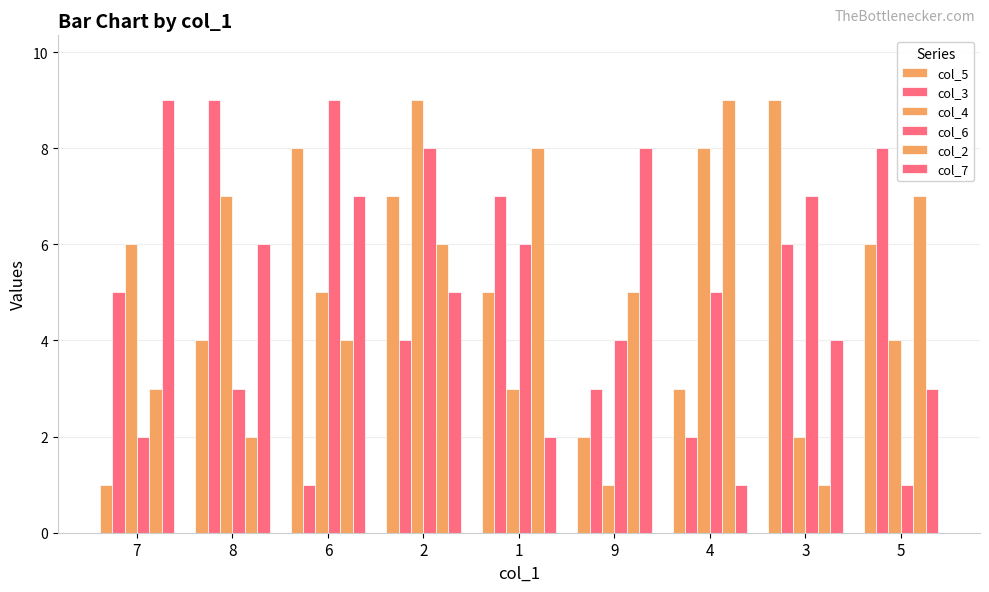

Reading left to right, what are all the values shown in this chart?

col_5: 7=1	8=4	6=8	2=7	1=5	9=2	4=3	3=9	5=6
col_3: 7=5	8=9	6=1	2=4	1=7	9=3	4=2	3=6	5=8
col_4: 7=6	8=7	6=5	2=9	1=3	9=1	4=8	3=2	5=4
col_6: 7=2	8=3	6=9	2=8	1=6	9=4	4=5	3=7	5=1
col_2: 7=3	8=2	6=4	2=6	1=8	9=5	4=9	3=1	5=7
col_7: 7=9	8=6	6=7	2=5	1=2	9=8	4=1	3=4	5=3